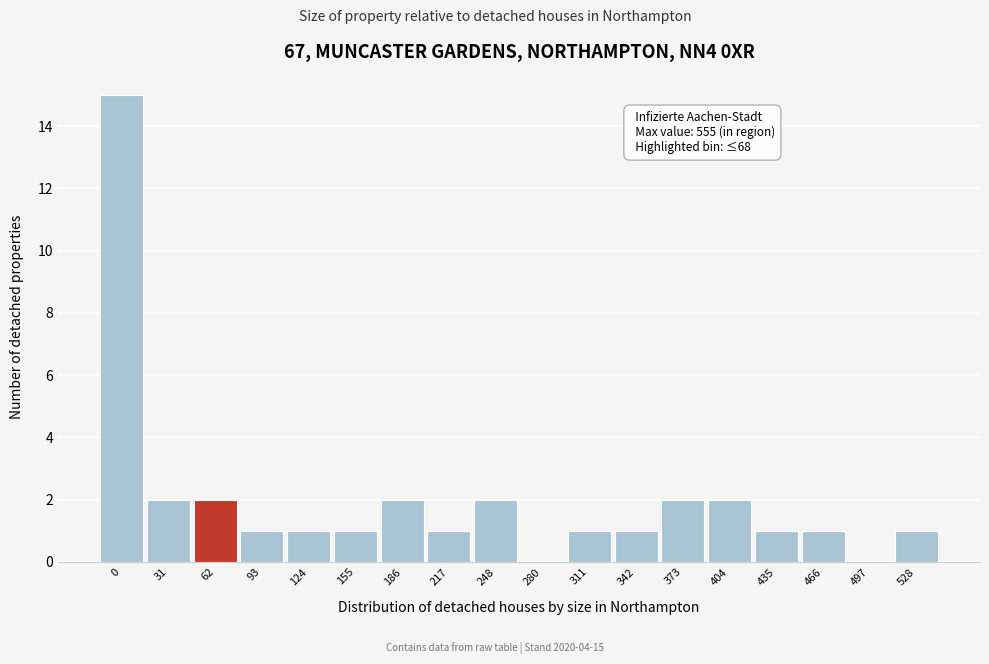

Reading right to left, extract all data points from this chart.

528=1	497=0	466=1	435=1	404=2	373=2	342=1	311=1	280=0	248=2	217=1	186=2	155=1	124=1	93=1	62=2	31=2	0=15